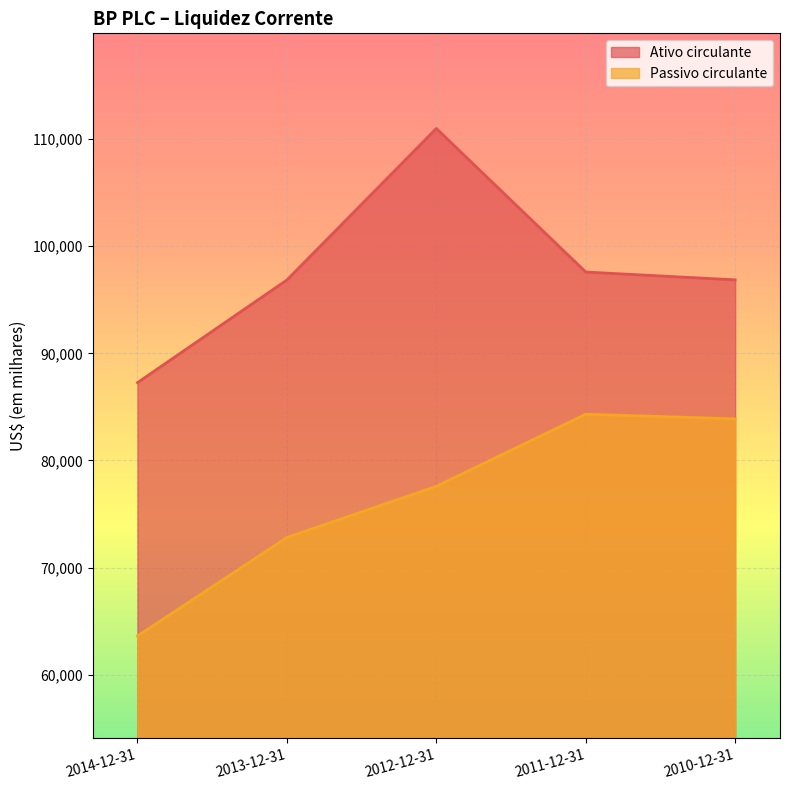

Which series has the largest total across all categories?

Ativo circulante